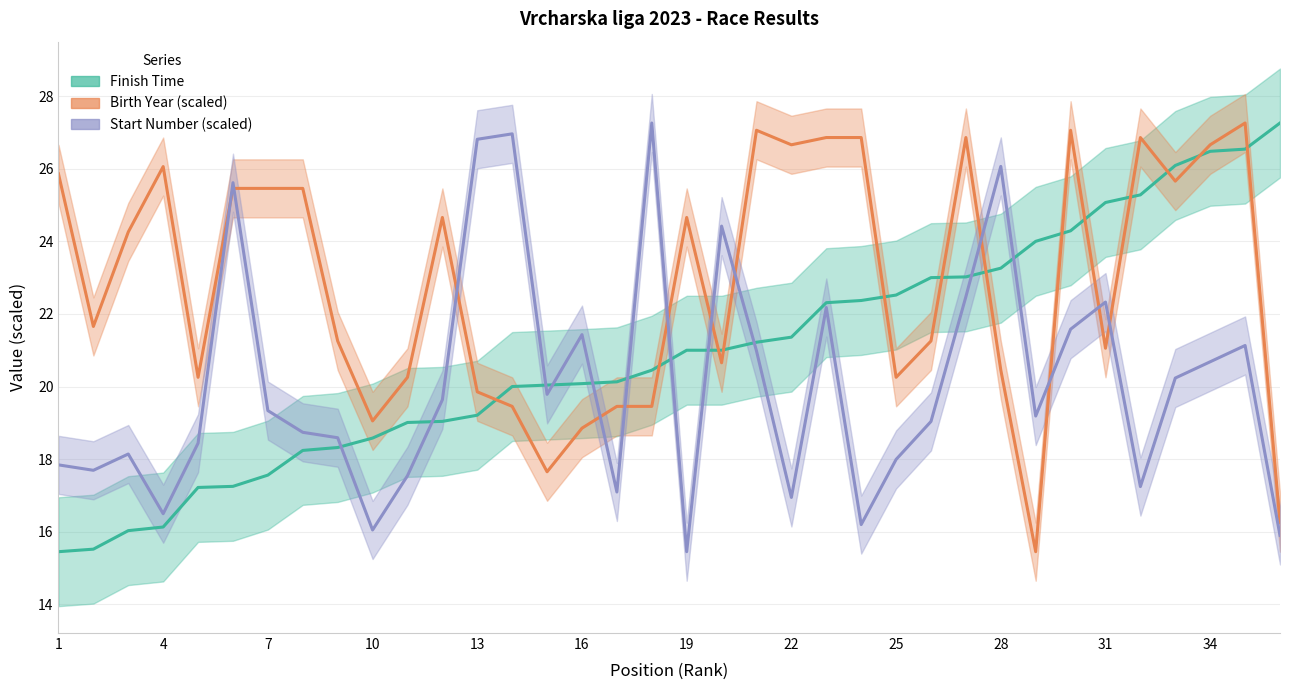

How many times do Start Number (scaled) and Birth Year (scaled) cross each other?

12